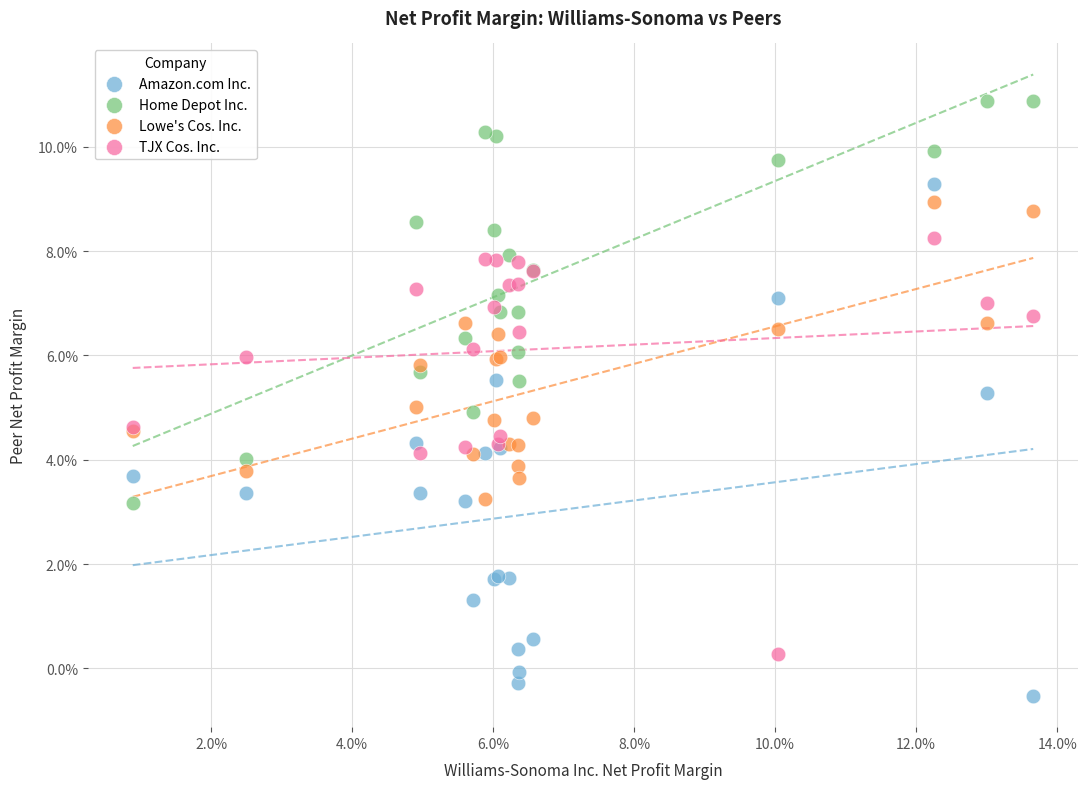

Which series contains the lowest Y value?

Amazon.com Inc.